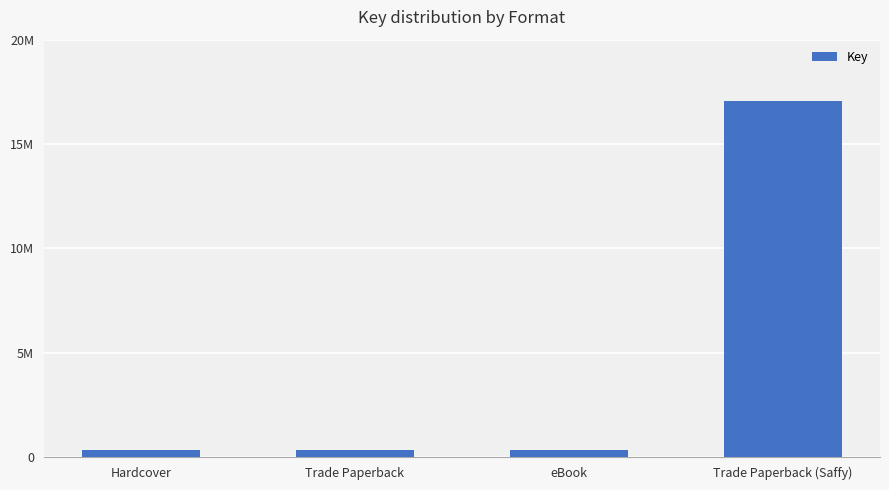

Approximately how many times larger is the value at eBook compared to Hardcover?

1.0